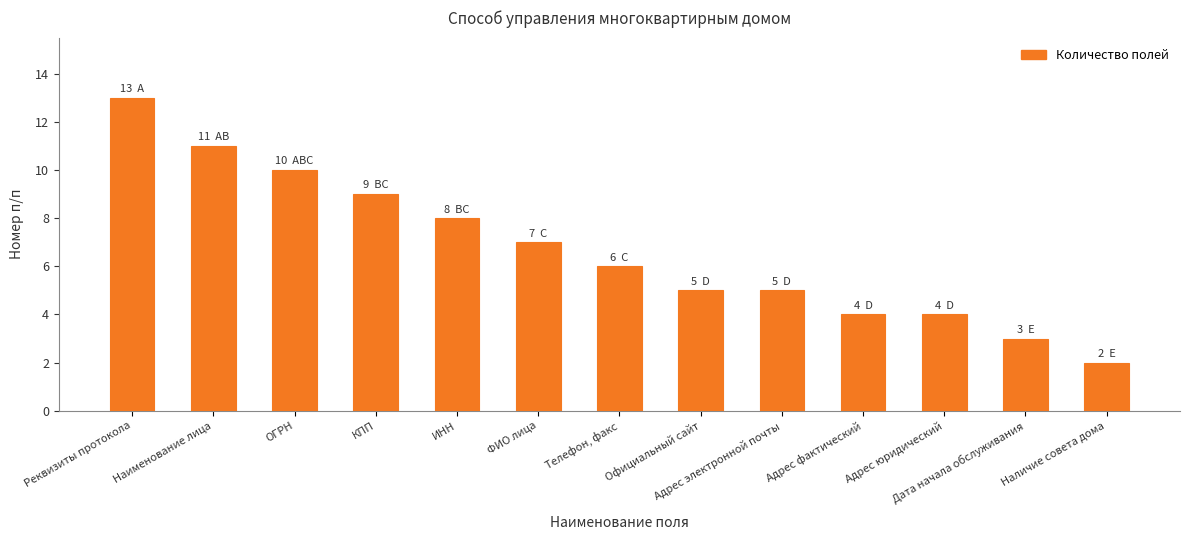

Reading right to left, list all the values displayed in this chart.

Наличие совета дома=2	Дата начала обслуживания=3	Адрес юридический=4	Адрес фактический=4	Адрес электронной почты=5	Официальный сайт=5	Телефон, факс=6	ФИО лица=7	ИНН=8	КПП=9	ОГРН=10	Наименование лица=11	Реквизиты протокола=13